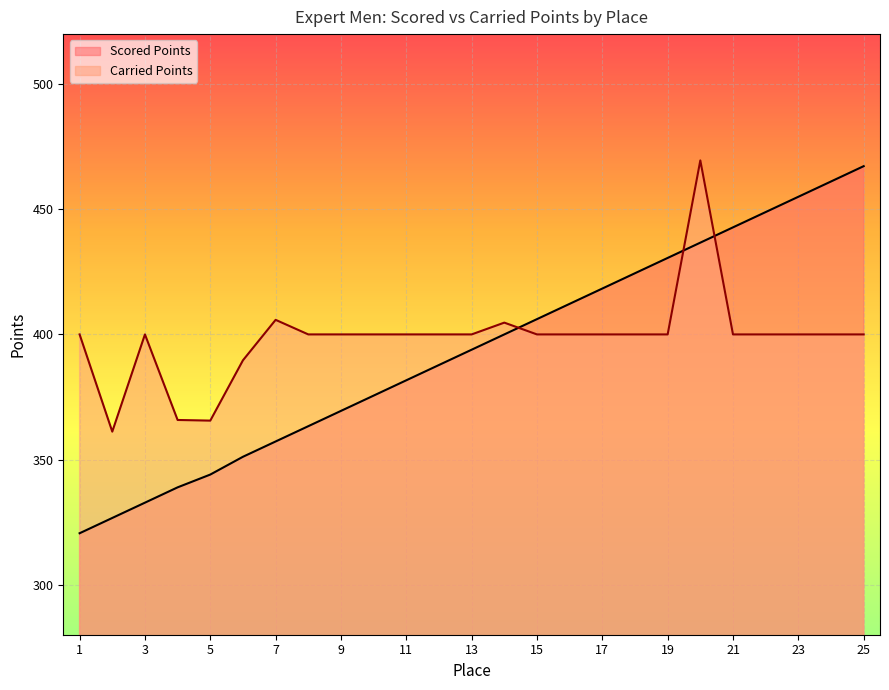

How many interior local peaks does the Carried Points series have?

4